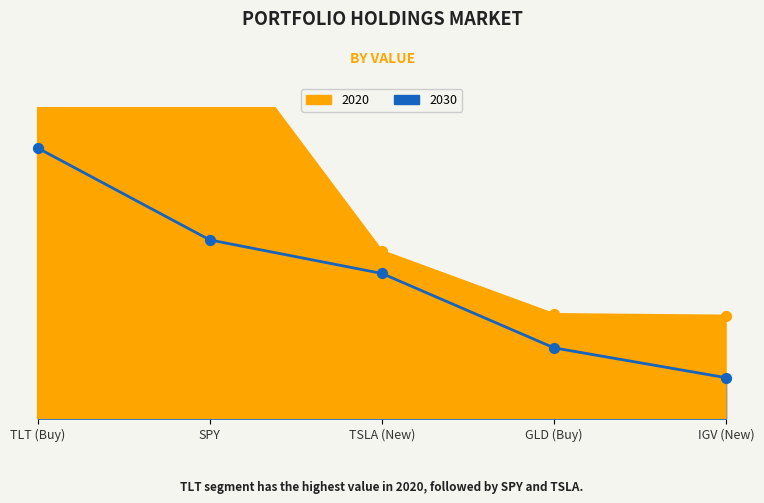

Which series has the largest Y range (max minus min)?

2020